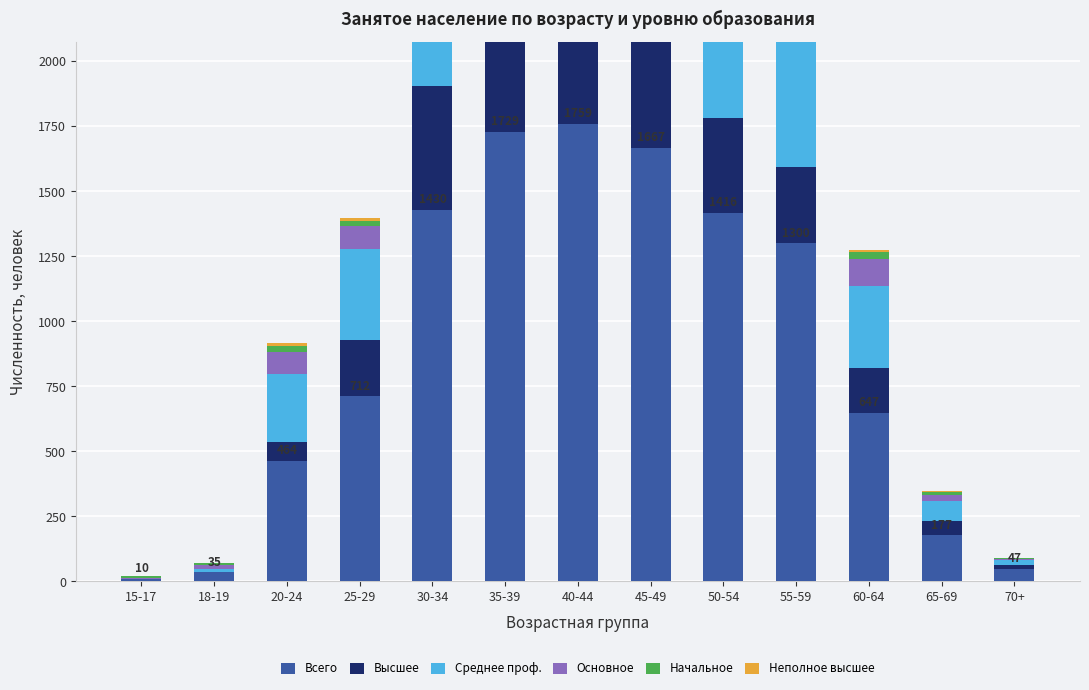

What is the label of the 7th bar from the right?

40-44